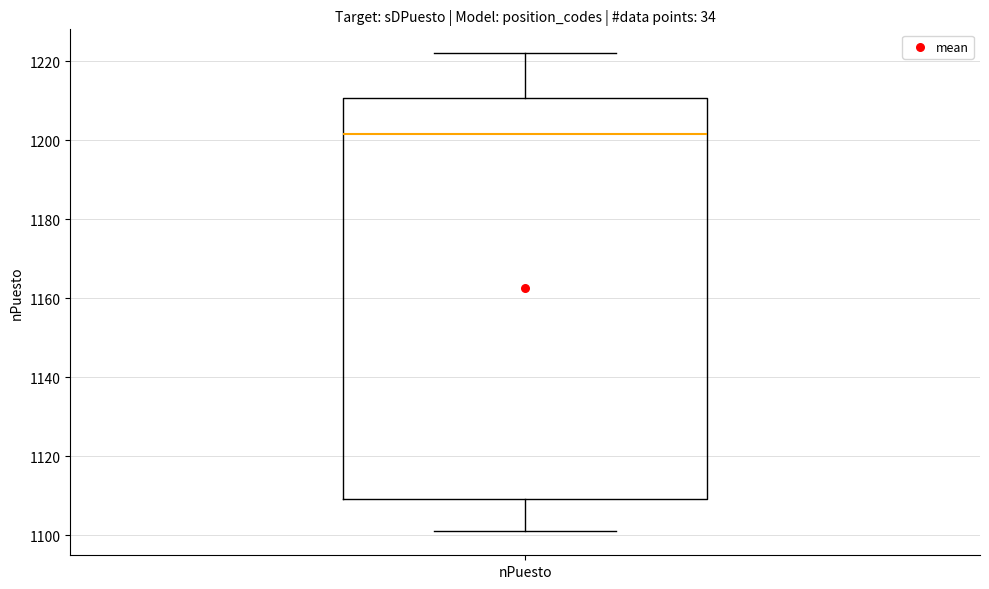

Transcribe this box plot: give where the median line is, the range the box spans, and where the two whiskers end, as read against the y-axis. The values are not printed on the chart, so give them approximately, as read against the axis.

median 1202, box 1110 to 1210, whiskers 1102 to 1222